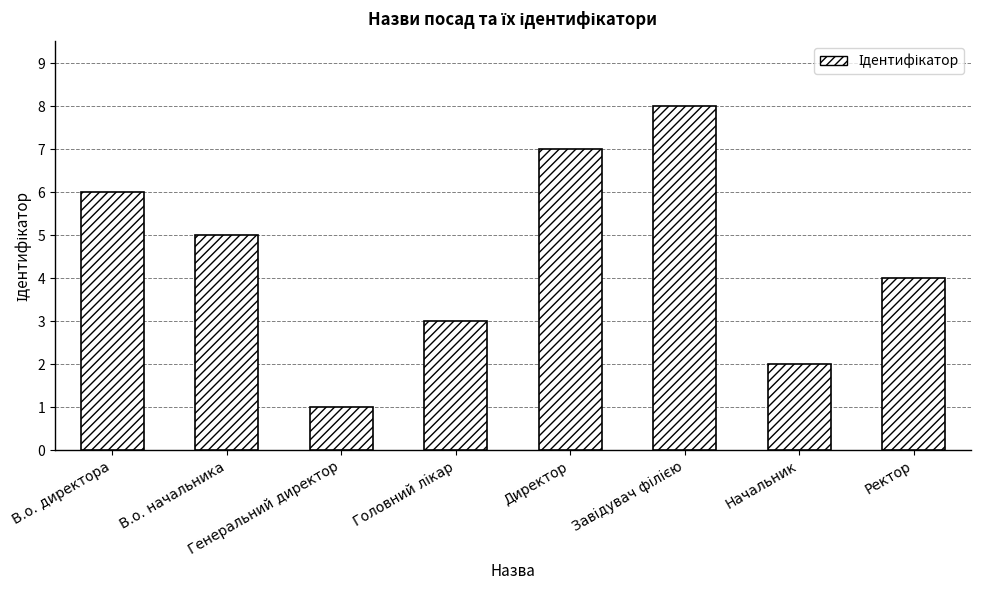

Are the bars horizontal?

No